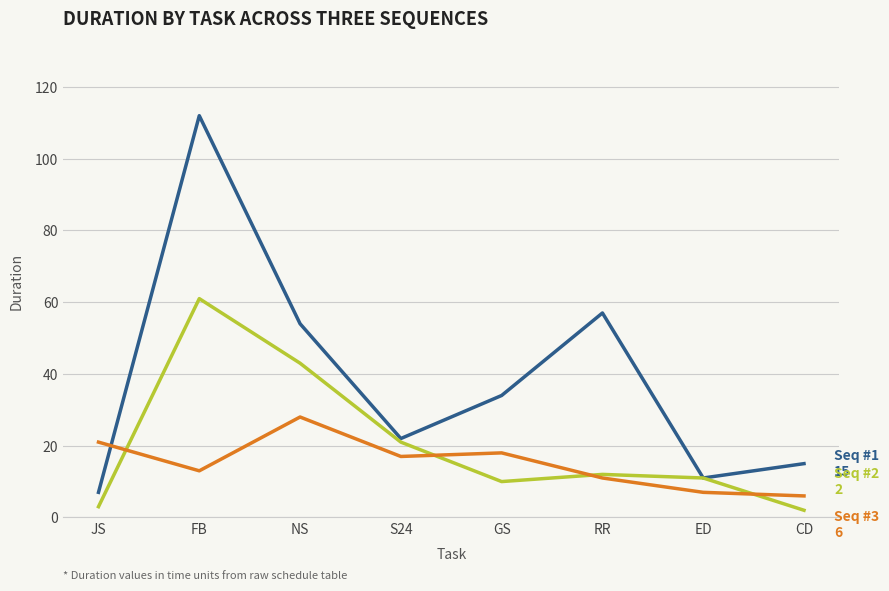

What is the difference between the highest and lowest values at FB?

99